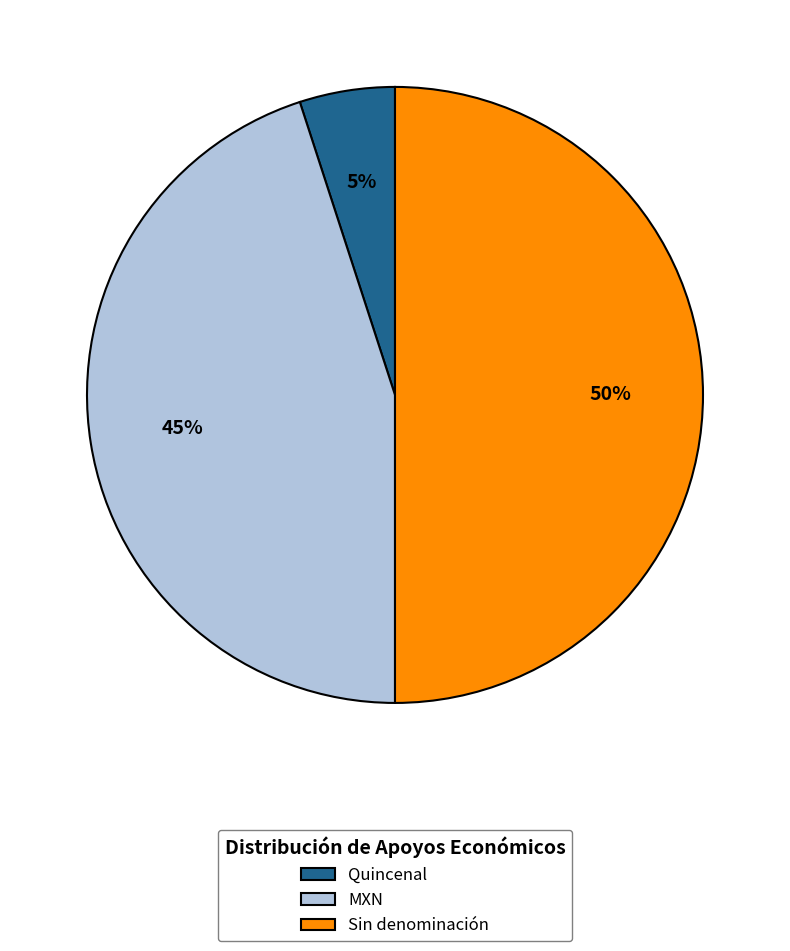

Which category has the smallest portion of the pie?

Quincenal